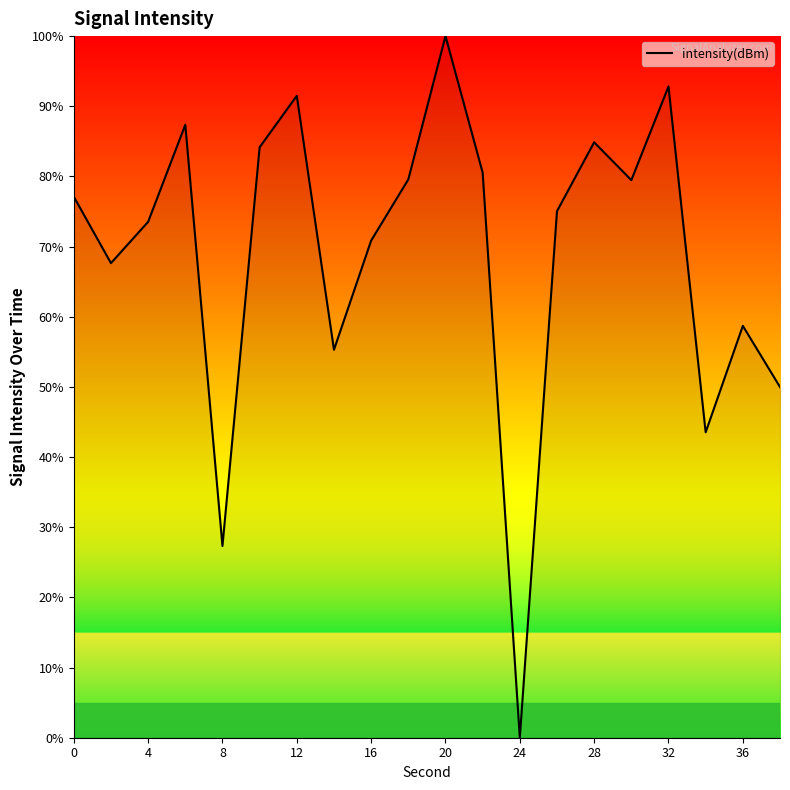

What is the difference between the maximum and minimum values?

100.0